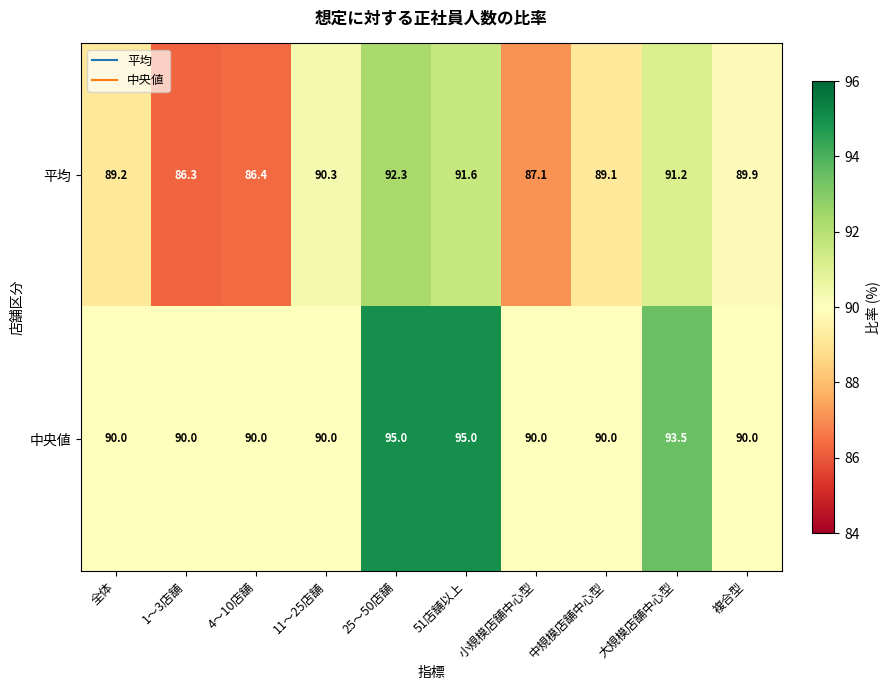

Rank the series by their maximum value, from lowest to highest.

平均, 中央値